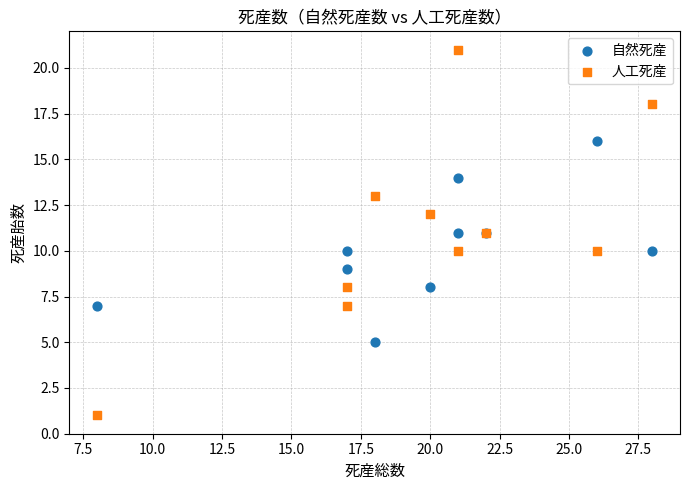

What is the X range (max minus min) for the scatter plot?

20